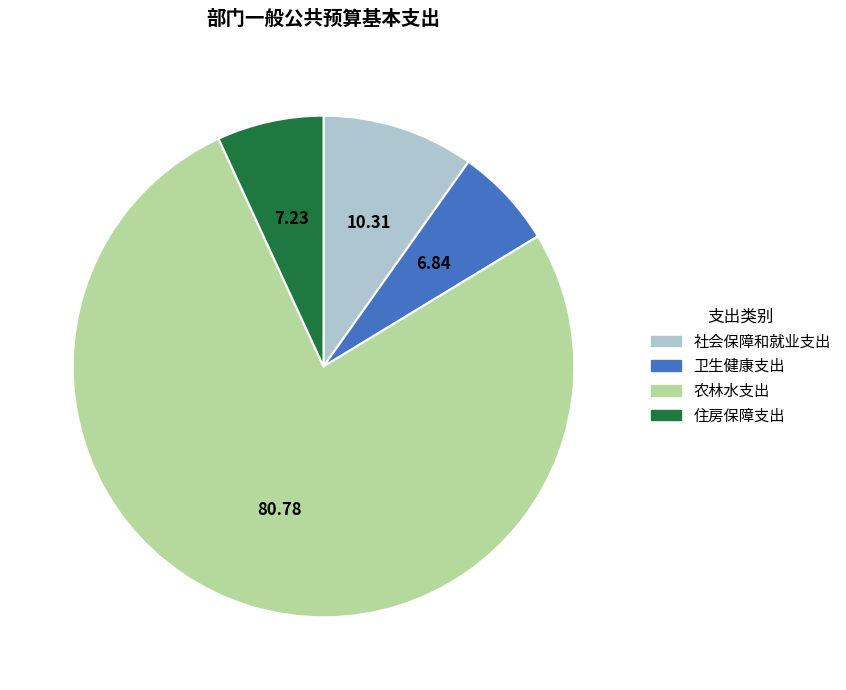

How many segments does this pie chart have?

4